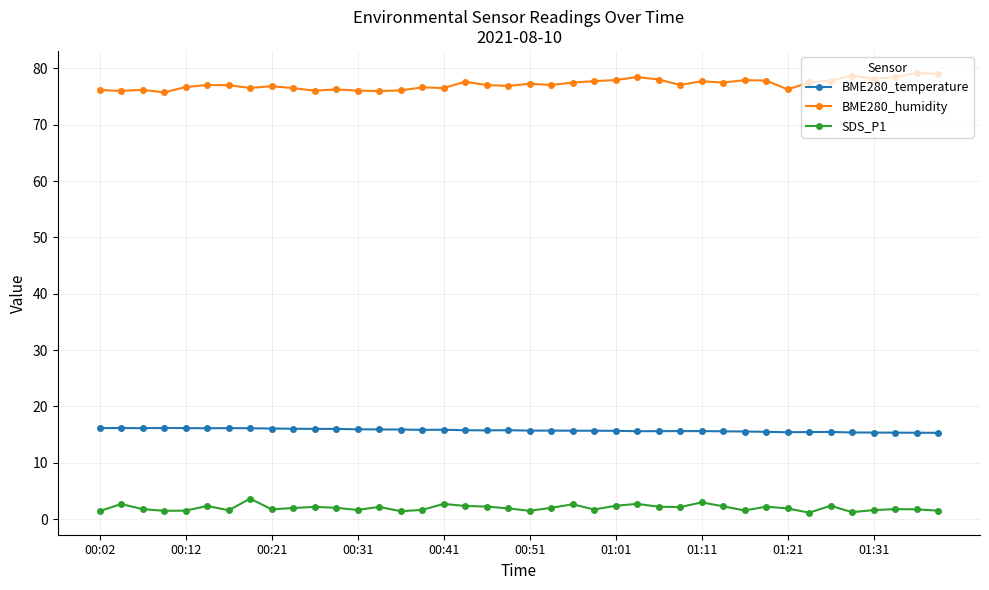

What is the difference between the maximum and minimum values in the SDS_P1 series?

2.5